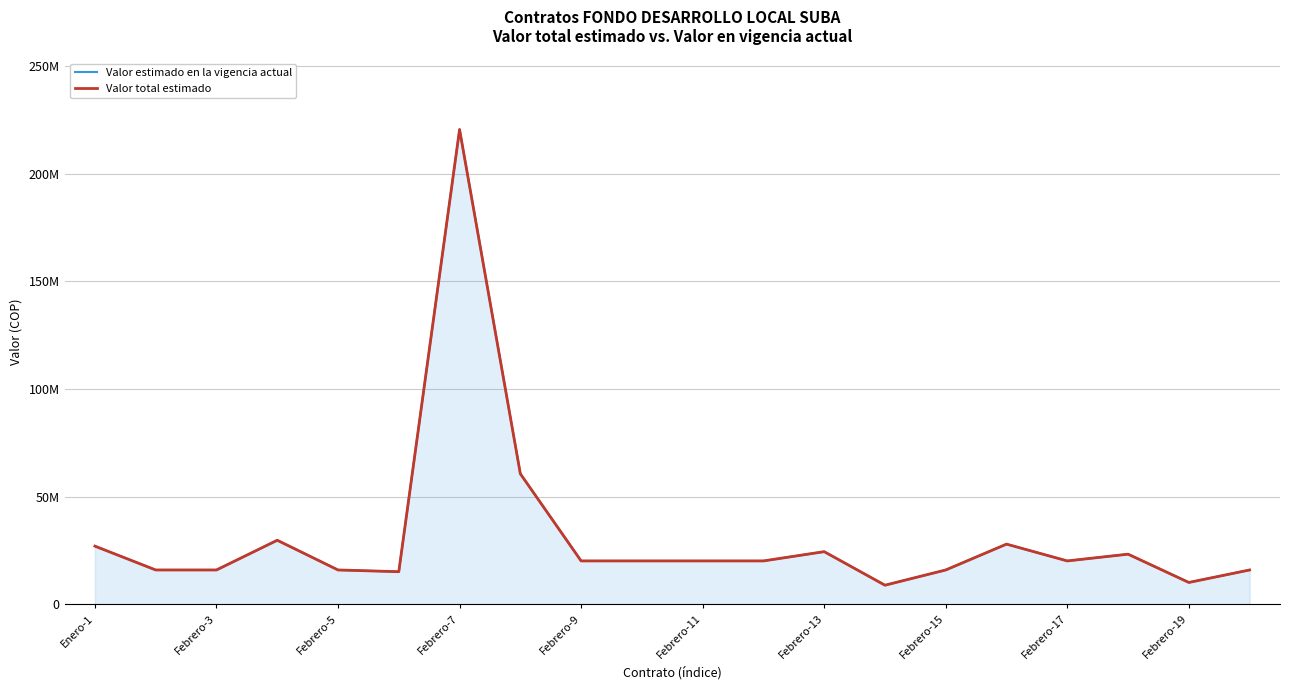

What is the lowest value of the Valor estimado en la vigencia actual series?

8925000